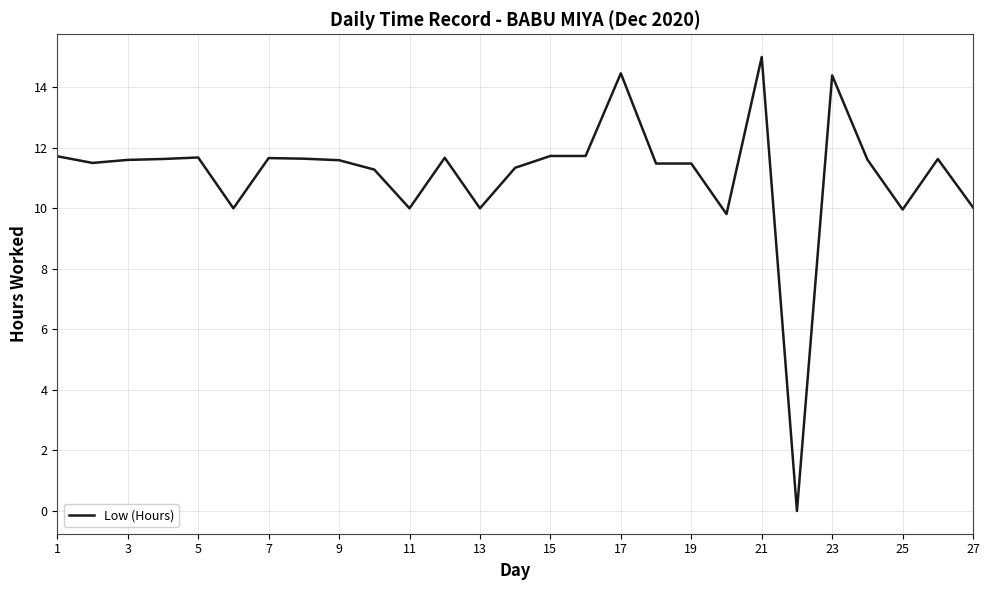

What is the difference between the maximum and minimum values?

15.0